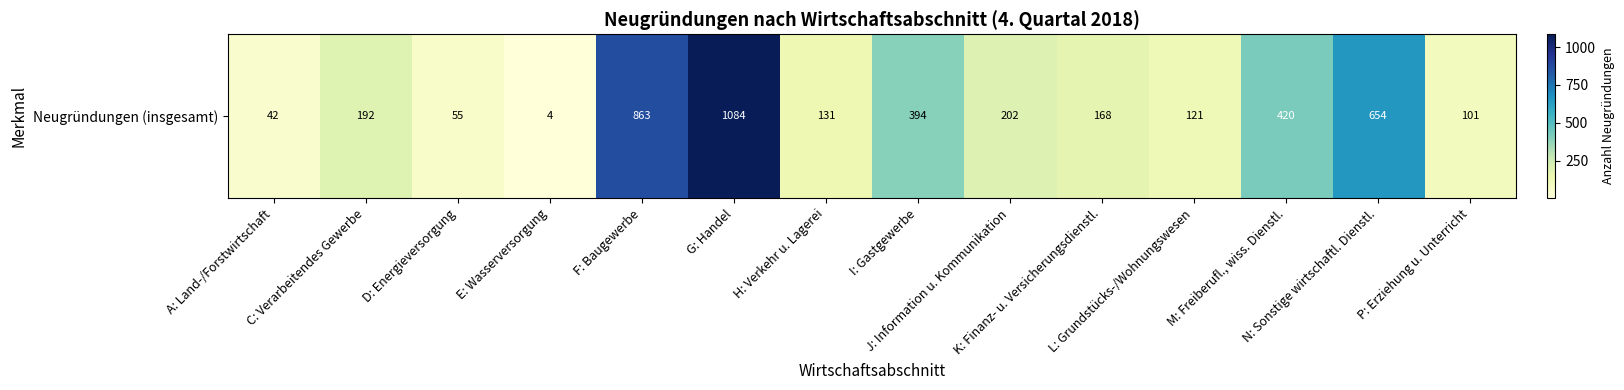

At which label does the data first exceed 192?

F: Baugewerbe